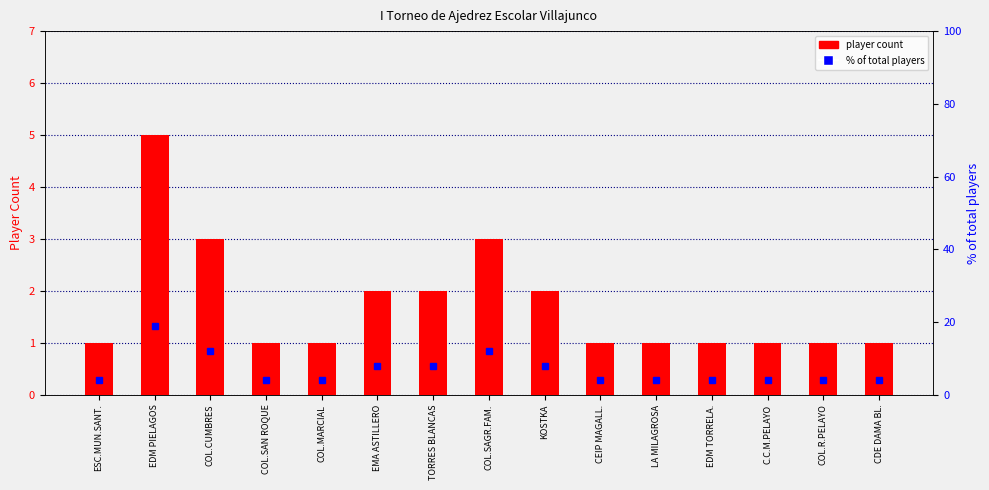

Reading left to right, extract all data points from this chart.

player count: ESC.MUN.SANT.=1	EDM PIELAGOS=5	COL.CUMBRES=3	COL.SAN ROQUE=1	COL.MARCIAL=1	EMA ASTILLERO=2	TORRES BLANCAS=2	COL.SAGR.FAM.=3	KOSTKA=2	CEIP MAGALL.=1	LA MILAGROSA=1	EDM TORRELA.=1	C.C.M.PELAYO=1	COL.R.PELAYO=1	CDE DAMA BL.=1
% of total players: ESC.MUN.SANT.=4	EDM PIELAGOS=19	COL.CUMBRES=12	COL.SAN ROQUE=4	COL.MARCIAL=4	EMA ASTILLERO=8	TORRES BLANCAS=8	COL.SAGR.FAM.=12	KOSTKA=8	CEIP MAGALL.=4	LA MILAGROSA=4	EDM TORRELA.=4	C.C.M.PELAYO=4	COL.R.PELAYO=4	CDE DAMA BL.=4